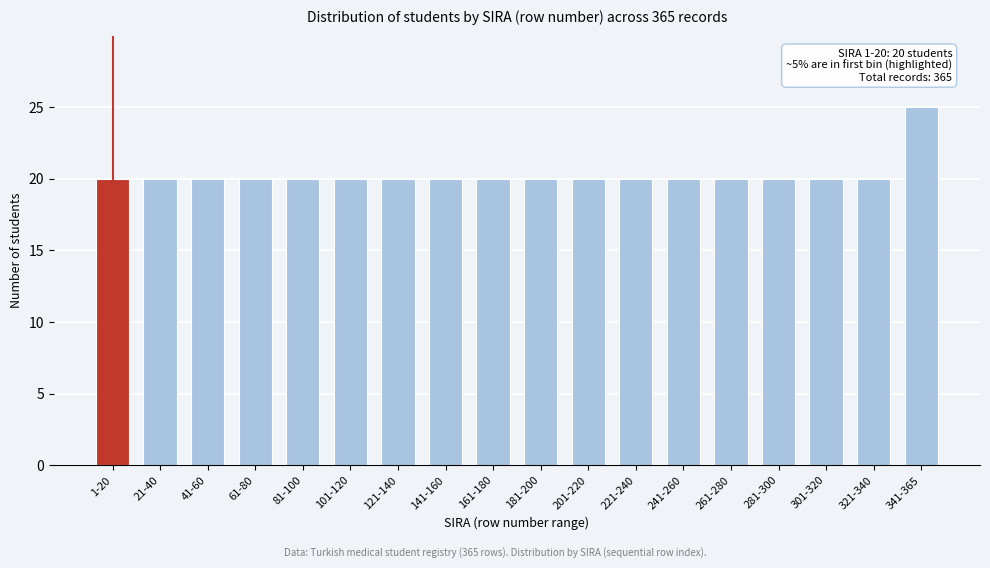

Reading left to right, extract all data points from this chart.

20	20	20	20	20	20	20	20	20	20	20	20	20	20	20	20	20	25